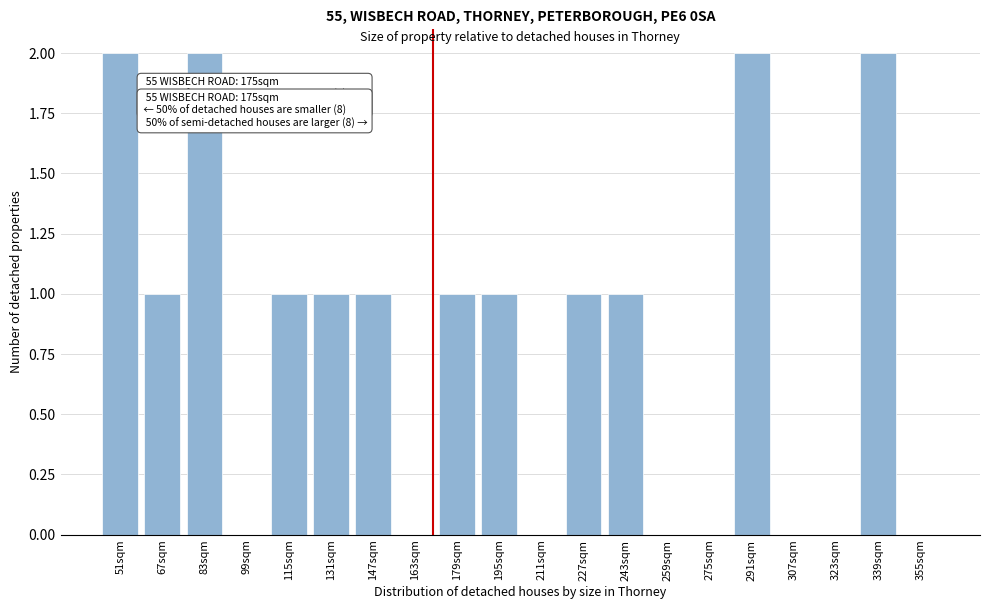

Reading left to right, list all the values displayed in this chart.

51sqm=2	67sqm=1	83sqm=2	99sqm=0	115sqm=1	131sqm=1	147sqm=1	163sqm=0	179sqm=1	195sqm=1	211sqm=0	227sqm=1	243sqm=1	259sqm=0	275sqm=0	291sqm=2	307sqm=0	323sqm=0	339sqm=2	355sqm=0